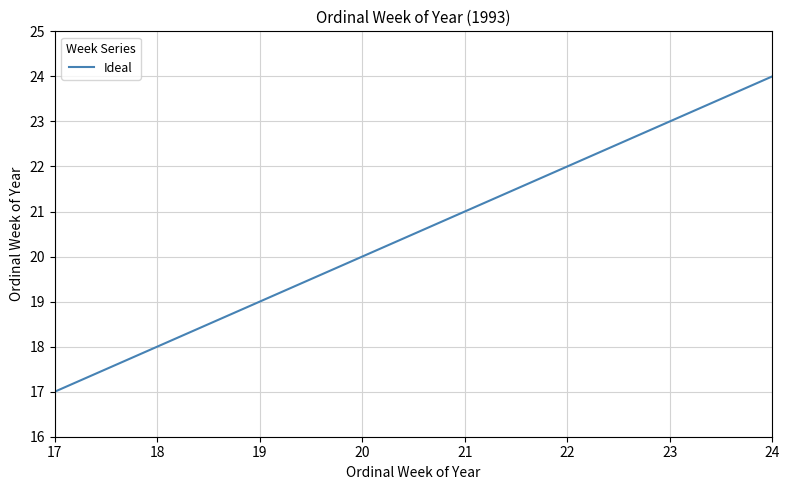

What is the smallest value displayed?

17